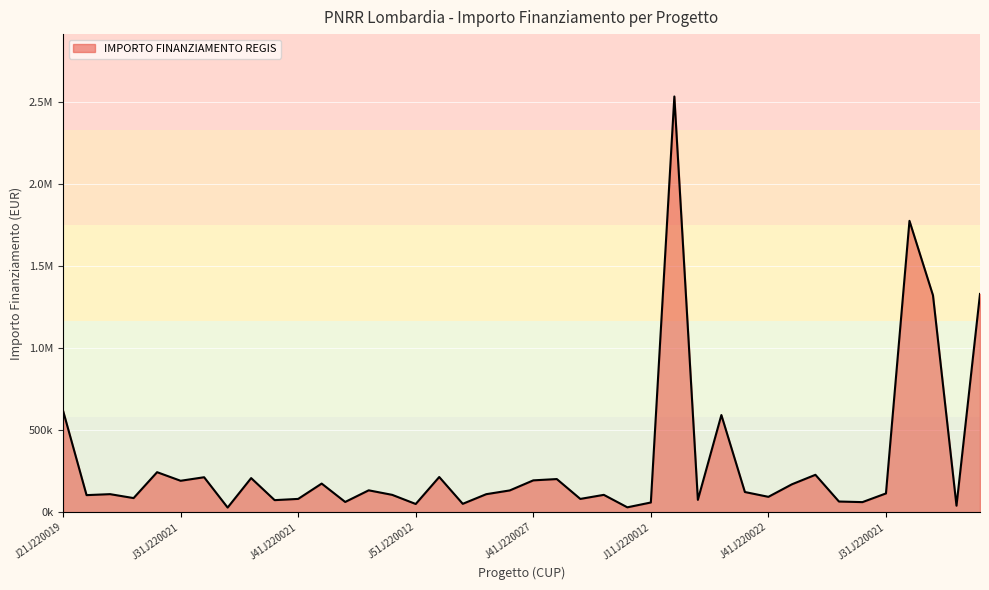

At which label does the data first exceed 114548?

J21J220019